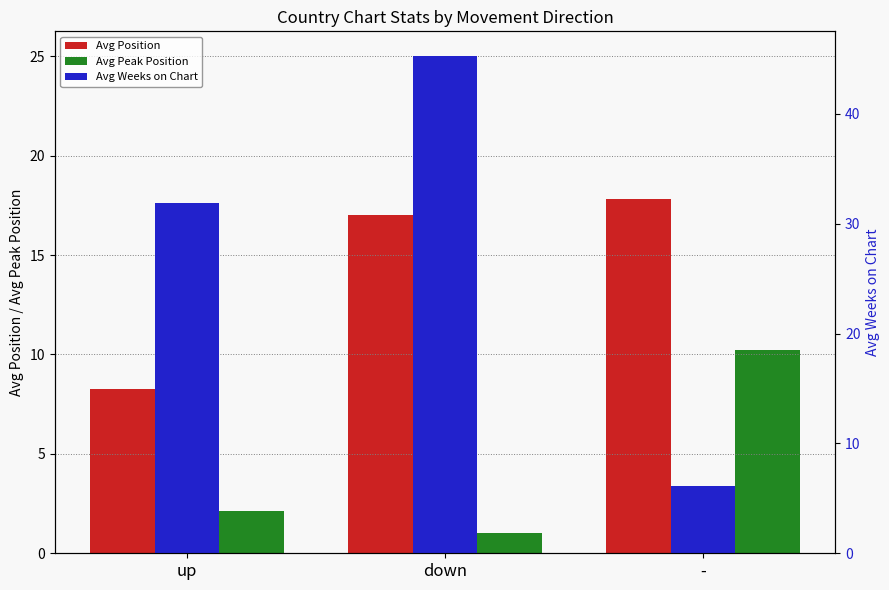

What is the label of the 1st bar from the right?

-